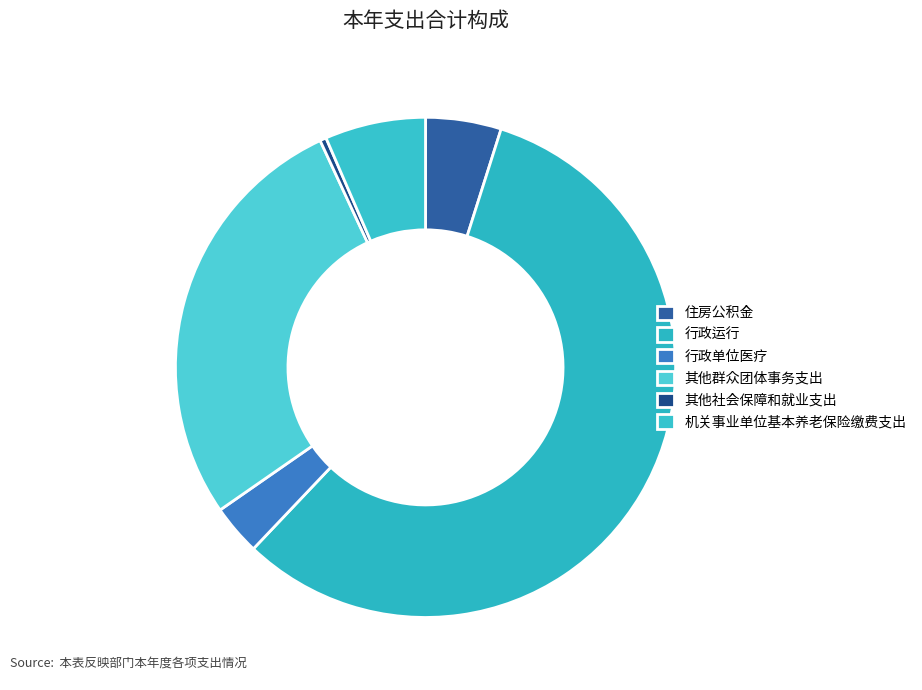

Is it true that 行政运行 is 57% of the pie?

True